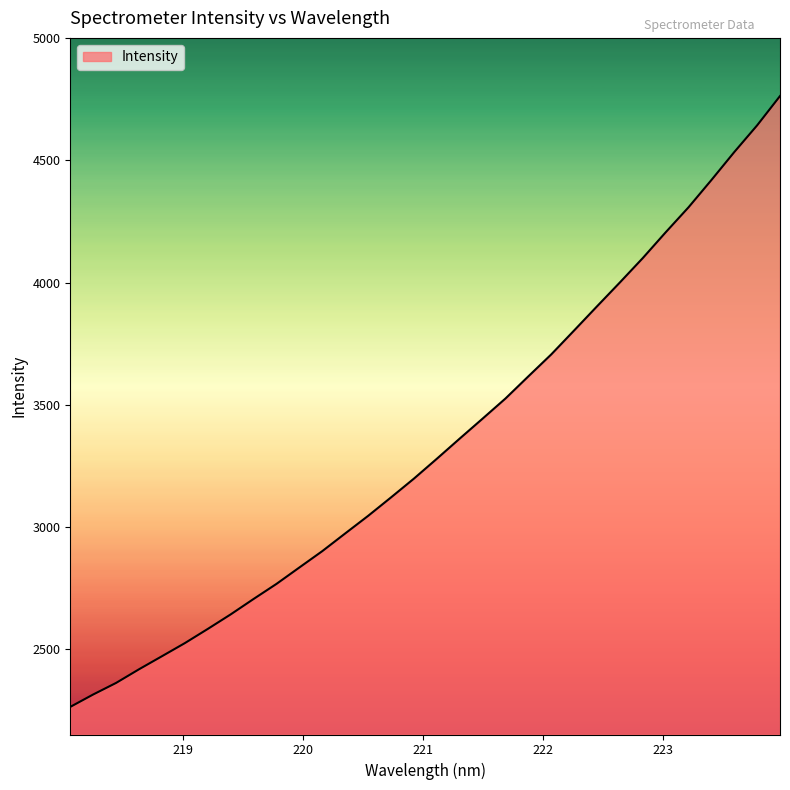

What is the greatest value displayed?

4763.7